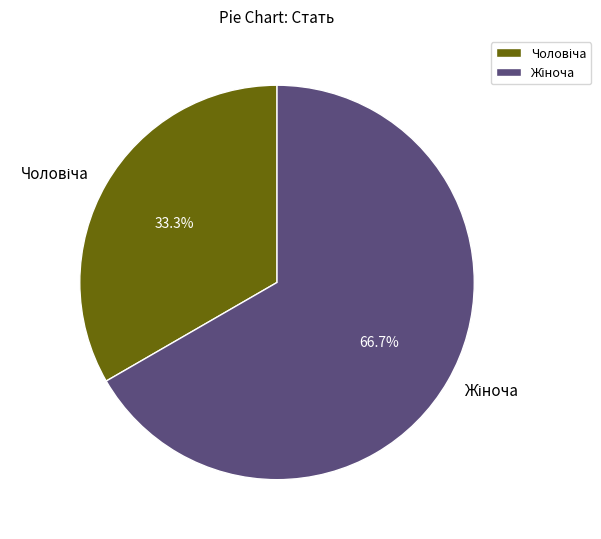

Is there a majority slice in this chart?

Yes